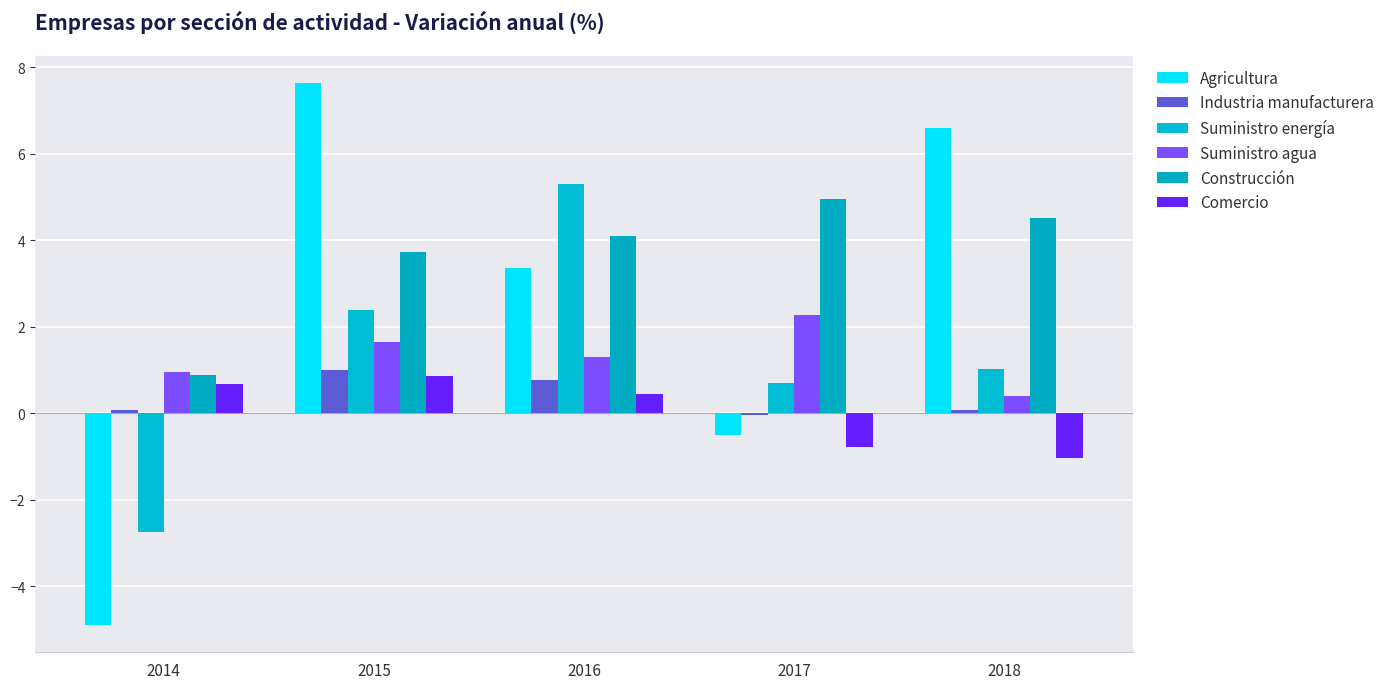

What is the total value across all series at 2017?

6.6